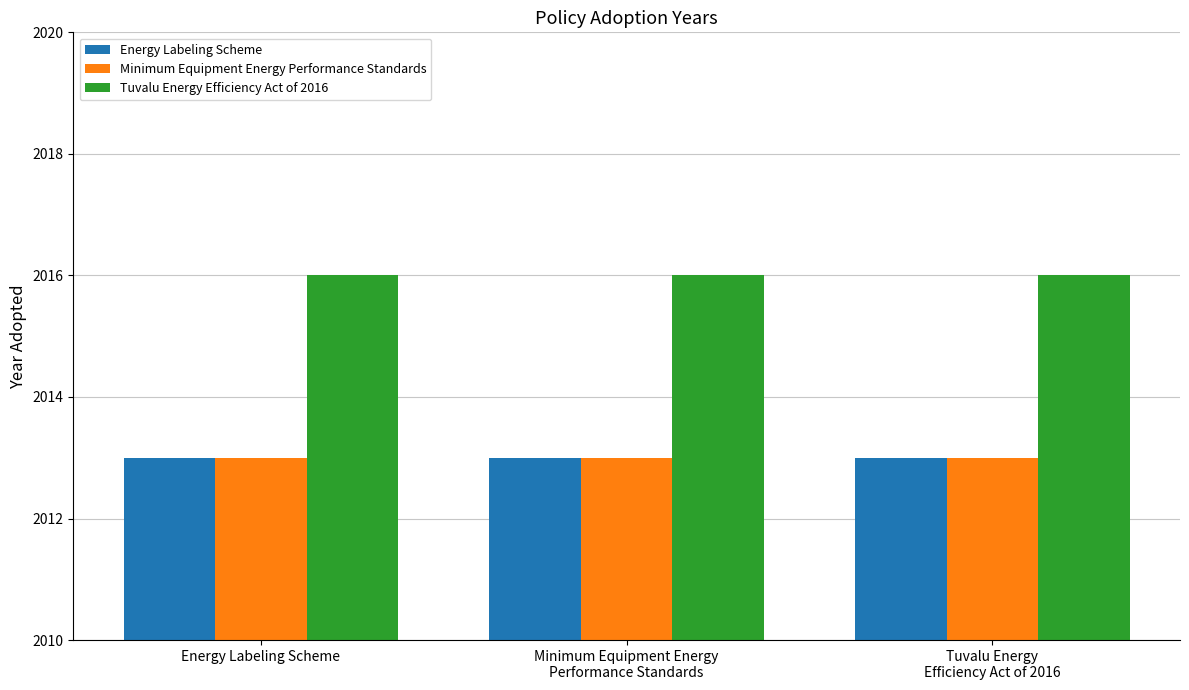

Is the value of Tuvalu Energy Efficiency Act of 2016 at Tuvalu Energy
Efficiency Act of 2016 greater than the value of Minimum Equipment Energy Performance Standards at Energy Labeling Scheme?

Yes